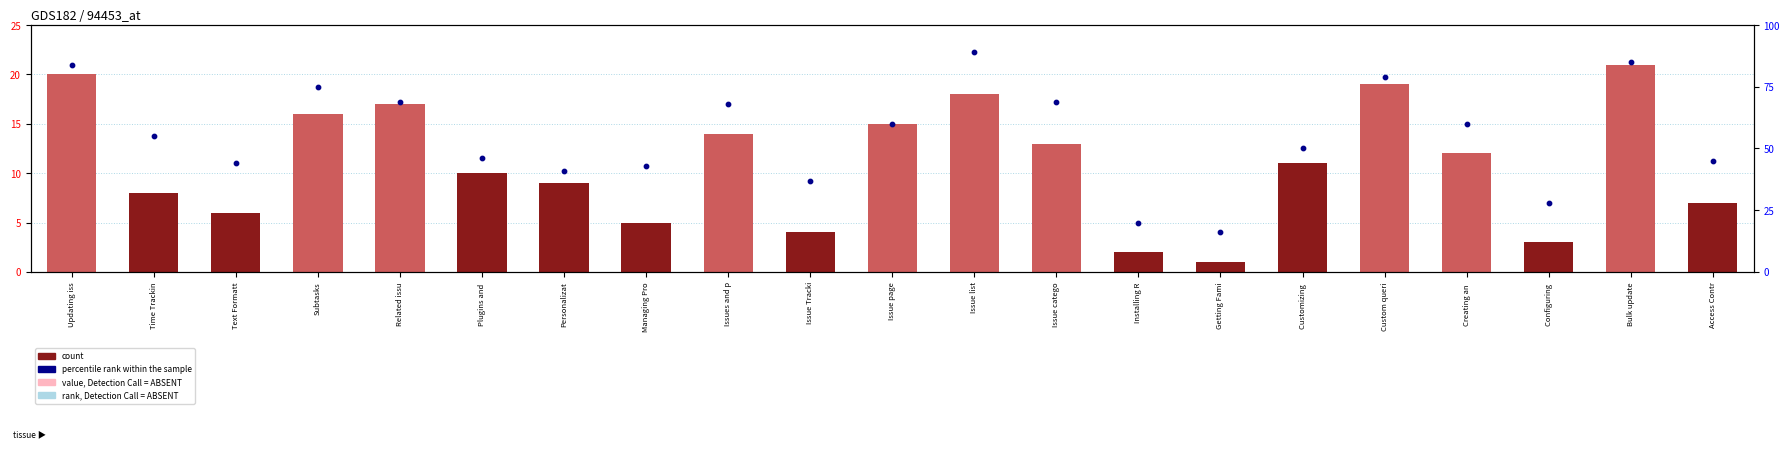

At how many categories does at least one series exceed 82?

3